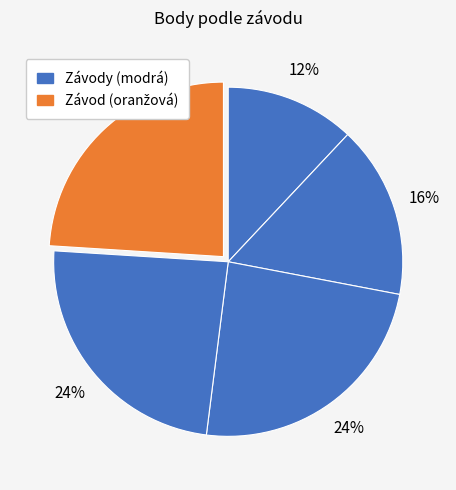

How many segments does this pie chart have?

5